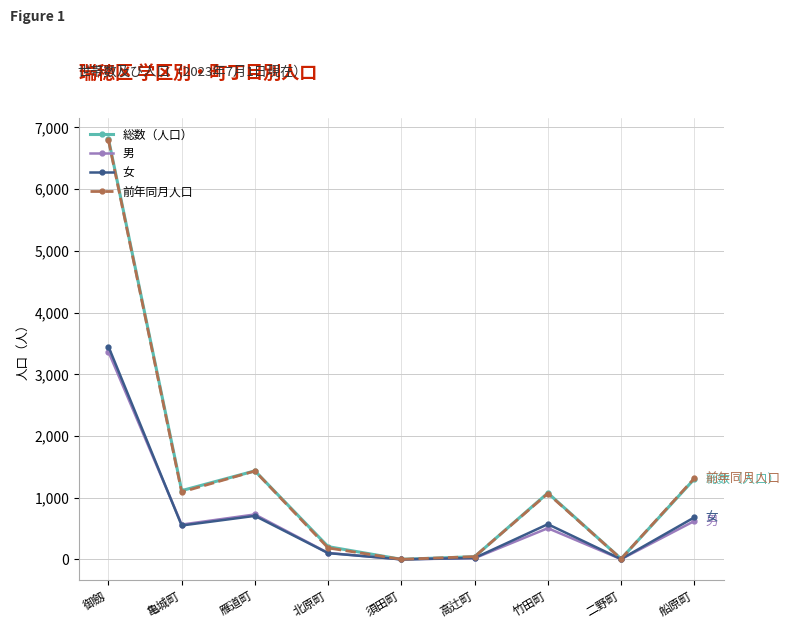

In 総数（人口）, how many points are lower than both neighbors (excluding endpoints)?

3